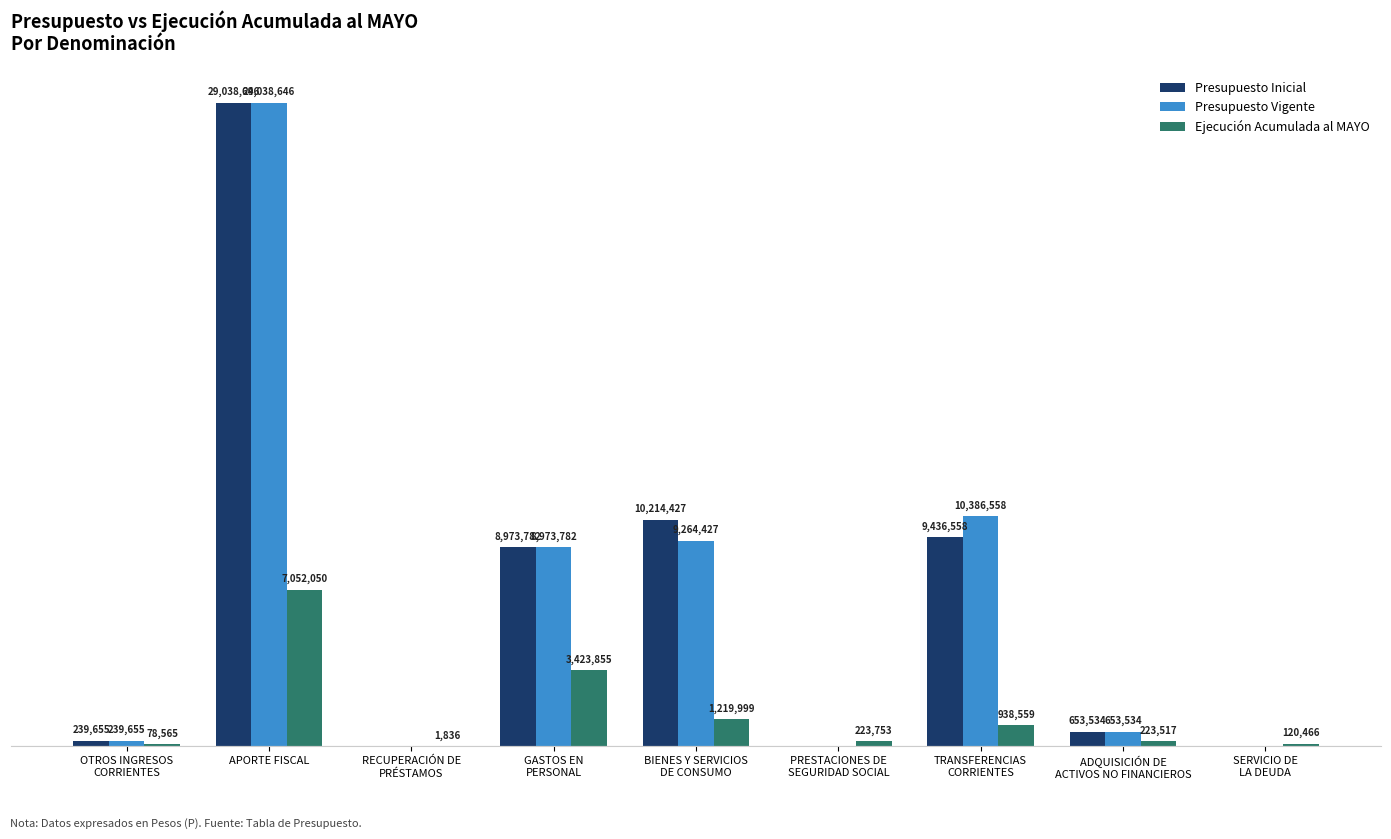

List the labels in order of Ejecución Acumulada al MAYO value, smallest first.

RECUPERACIÓN DE
PRÉSTAMOS, OTROS INGRESOS
CORRIENTES, SERVICIO DE
LA DEUDA, ADQUISICIÓN DE
ACTIVOS NO FINANCIEROS, PRESTACIONES DE
SEGURIDAD SOCIAL, TRANSFERENCIAS
CORRIENTES, BIENES Y SERVICIOS
DE CONSUMO, GASTOS EN
PERSONAL, APORTE FISCAL